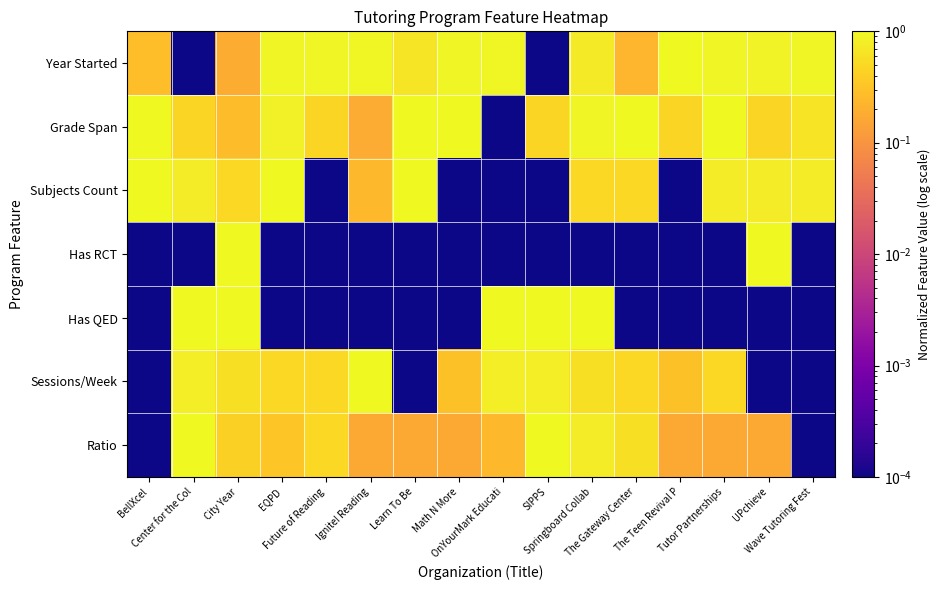

Reading left to right, what are all the values shown in this chart?

Year Started: BellXcel=0.3	Center for the Col=0.0	City Year=0.2	EQPD=0.9	Future of Reading=0.9	Ignite! Reading=1.0	Learn To Be=0.7	Math N More=0.9	OnYourMark Educati=1.0	SIPPS=0.0	Springboard Collab=0.7	The Gateway Center=0.2	The Teen Revival P=1.0	Tutor Partnerships=0.9	UPchieve=0.9	Wave Tutoring Fest=0.9
Grade Span: BellXcel=1.0	Center for the Col=0.5	City Year=0.3	EQPD=0.8	Future of Reading=0.5	Ignite! Reading=0.2	Learn To Be=1.0	Math N More=1.0	OnYourMark Educati=0.0	SIPPS=0.5	Springboard Collab=0.9	The Gateway Center=1.0	The Teen Revival P=0.5	Tutor Partnerships=1.0	UPchieve=0.5	Wave Tutoring Fest=0.6
Subjects Count: BellXcel=1.0	Center for the Col=0.8	City Year=0.5	EQPD=1.0	Future of Reading=0.0	Ignite! Reading=0.3	Learn To Be=1.0	Math N More=0.0	OnYourMark Educati=0.0	SIPPS=0.0	Springboard Collab=0.5	The Gateway Center=0.5	The Teen Revival P=0.0	Tutor Partnerships=0.8	UPchieve=0.8	Wave Tutoring Fest=0.8
Has RCT: BellXcel=0.0	Center for the Col=0.0	City Year=1.0	EQPD=0.0	Future of Reading=0.0	Ignite! Reading=0.0	Learn To Be=0.0	Math N More=0.0	OnYourMark Educati=0.0	SIPPS=0.0	Springboard Collab=0.0	The Gateway Center=0.0	The Teen Revival P=0.0	Tutor Partnerships=0.0	UPchieve=1.0	Wave Tutoring Fest=0.0
Has QED: BellXcel=0.0	Center for the Col=1.0	City Year=1.0	EQPD=0.0	Future of Reading=0.0	Ignite! Reading=0.0	Learn To Be=0.0	Math N More=0.0	OnYourMark Educati=1.0	SIPPS=1.0	Springboard Collab=1.0	The Gateway Center=0.0	The Teen Revival P=0.0	Tutor Partnerships=0.0	UPchieve=0.0	Wave Tutoring Fest=0.0
Sessions/Week: BellXcel=0.0	Center for the Col=0.8	City Year=0.6	EQPD=0.5	Future of Reading=0.5	Ignite! Reading=1.0	Learn To Be=0.0	Math N More=0.3	OnYourMark Educati=0.8	SIPPS=0.8	Springboard Collab=0.6	The Gateway Center=0.5	The Teen Revival P=0.3	Tutor Partnerships=0.5	UPchieve=0.0	Wave Tutoring Fest=0.0
Ratio: BellXcel=0.0	Center for the Col=1.0	City Year=0.4	EQPD=0.3	Future of Reading=0.5	Ignite! Reading=0.2	Learn To Be=0.2	Math N More=0.2	OnYourMark Educati=0.3	SIPPS=1.0	Springboard Collab=0.8	The Gateway Center=0.6	The Teen Revival P=0.2	Tutor Partnerships=0.2	UPchieve=0.2	Wave Tutoring Fest=0.0